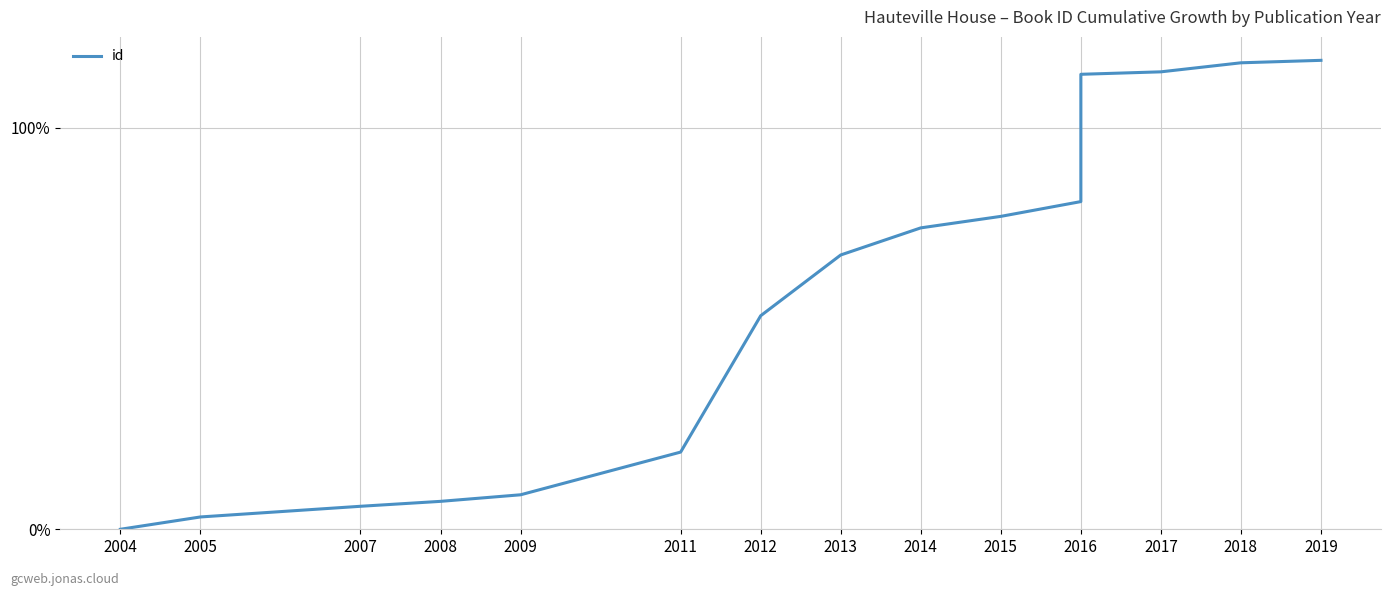

How many positive values are there?

14